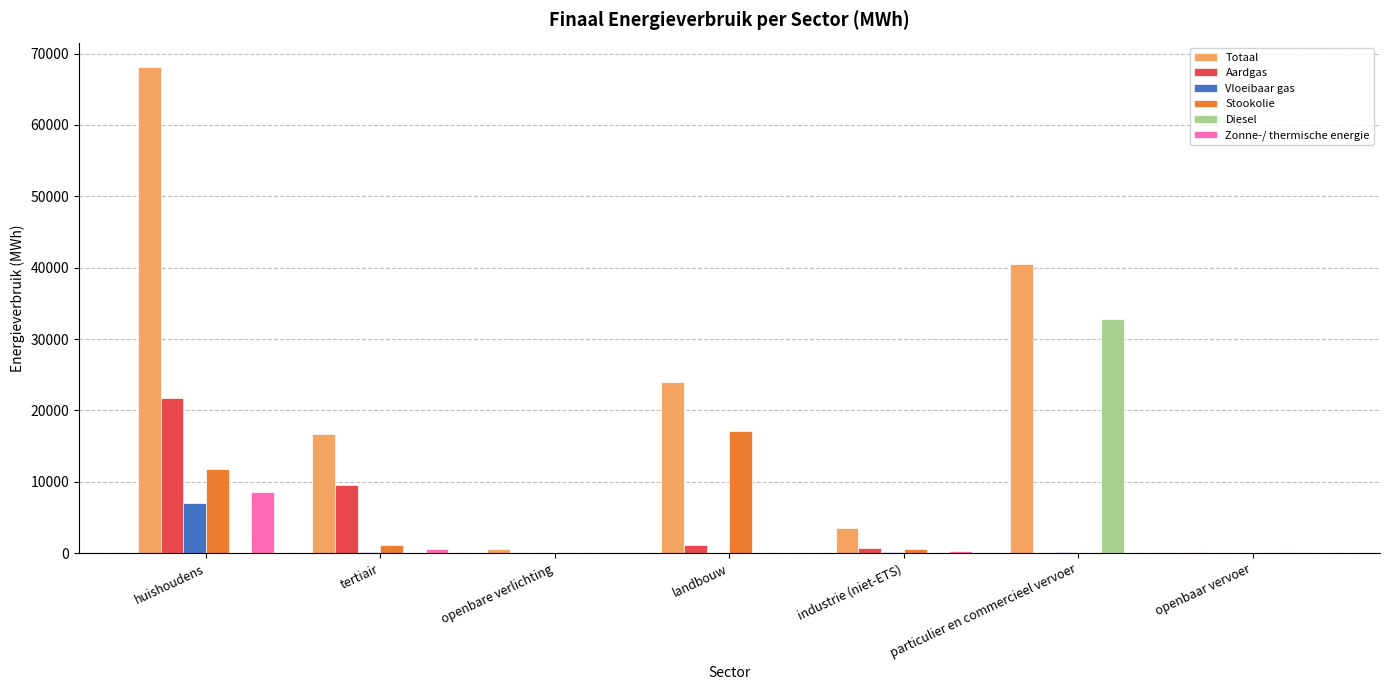

What is the difference between the Stookolie values at tertiair and industrie (niet-ETS)?

570.3